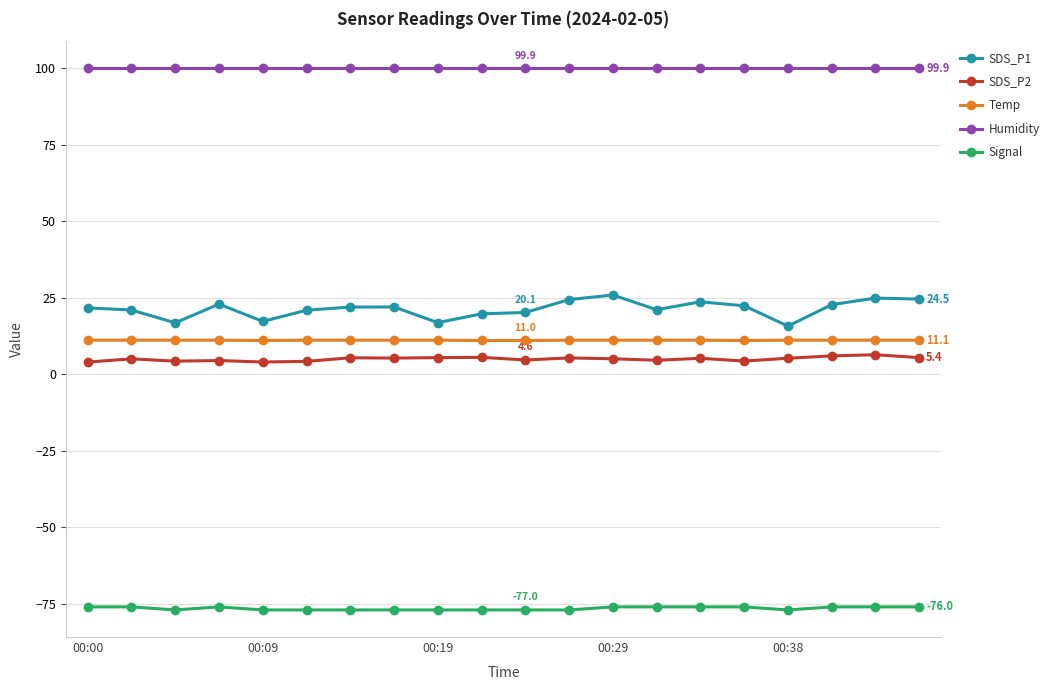

Which series has the largest range (max minus min)?

SDS_P1